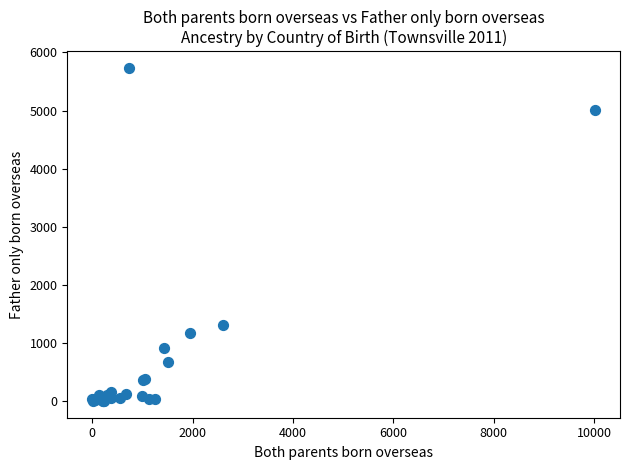

What Y value in the scatter plot is closest to 2869?

1315